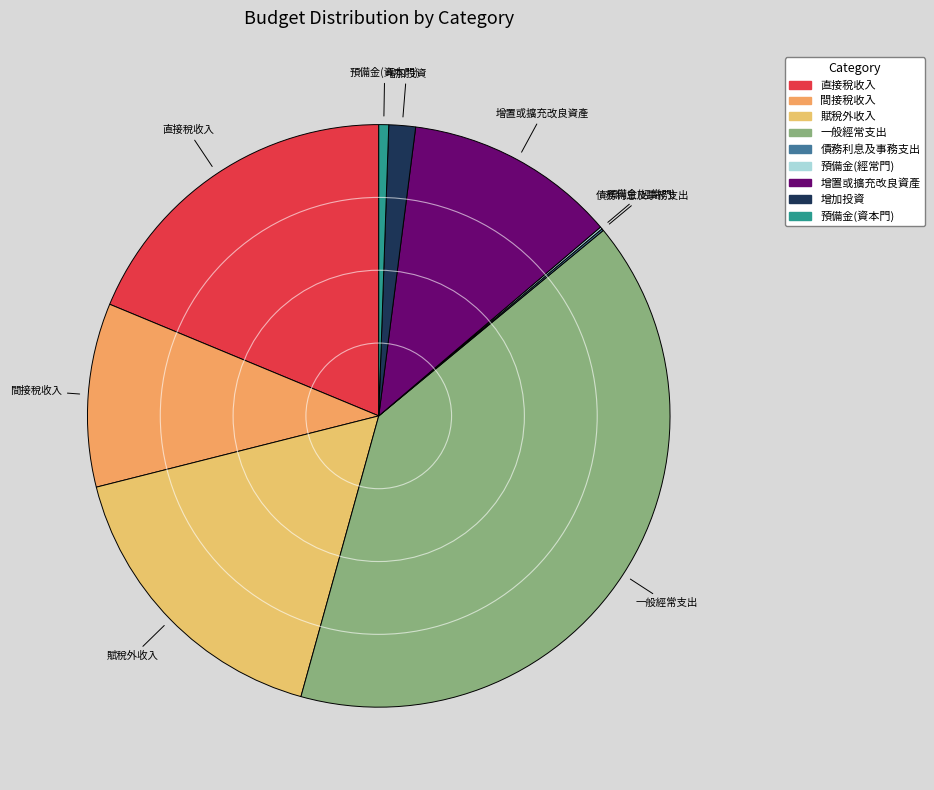

Do 間接稅收入 and 增置或擴充改良資產 together represent more than half of the pie?

No